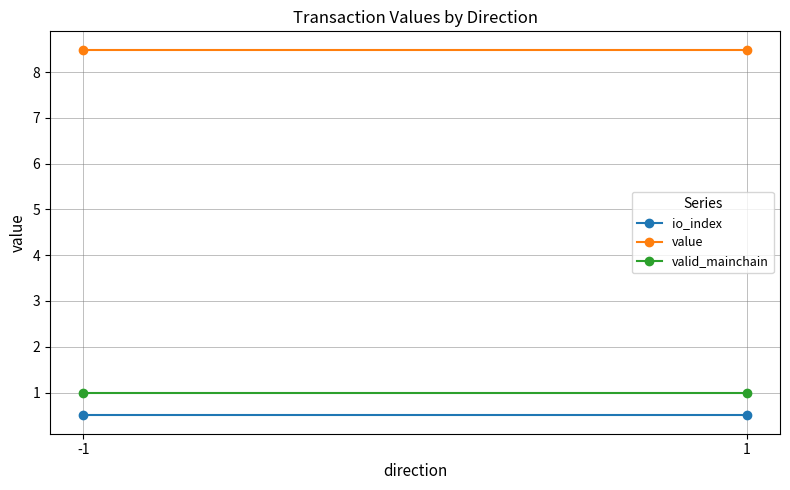

The value series shows 8.5 at -1. True or false?

True